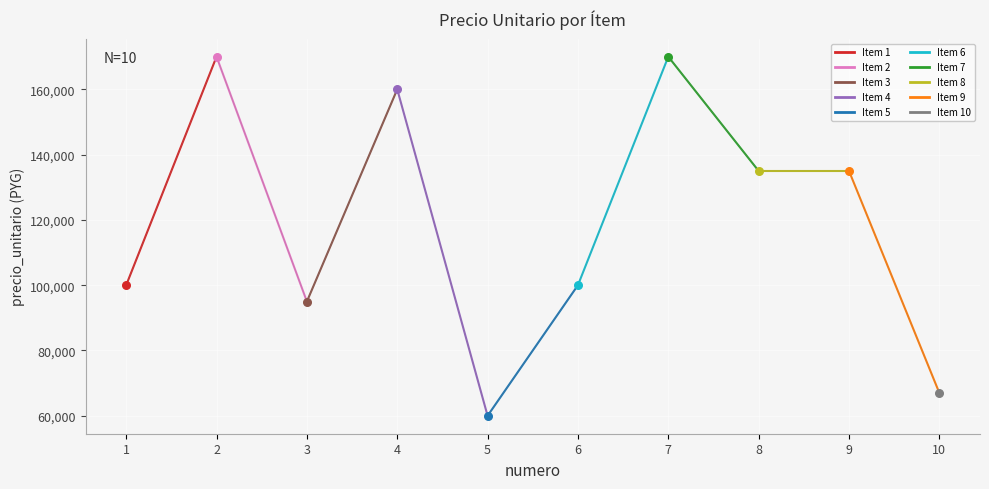

What is the change in value from 8 to 10?

-68000